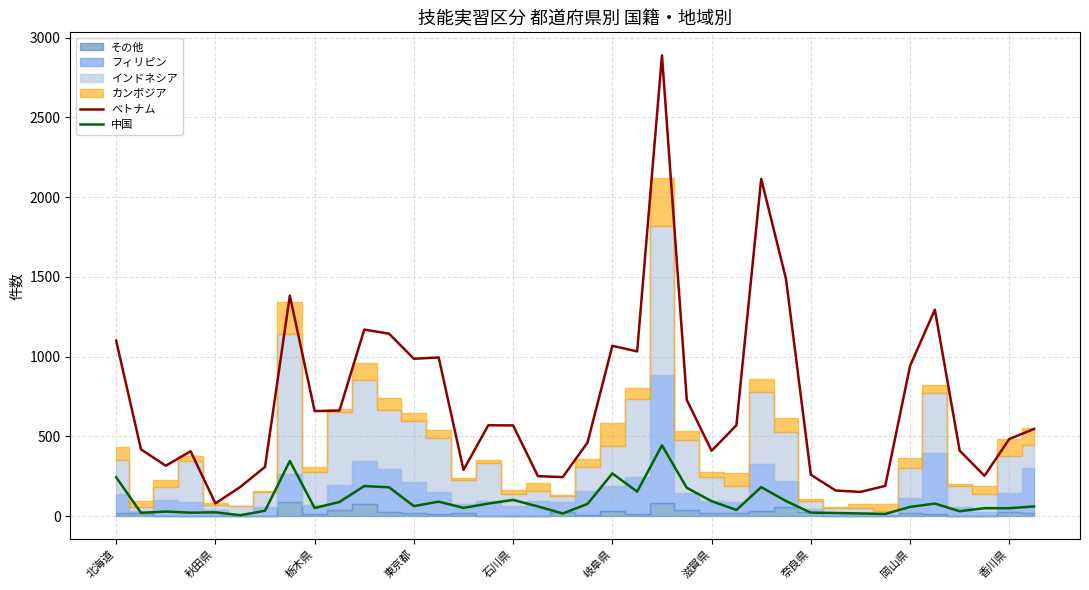

At which category does the chart reach its peak across all series?

22